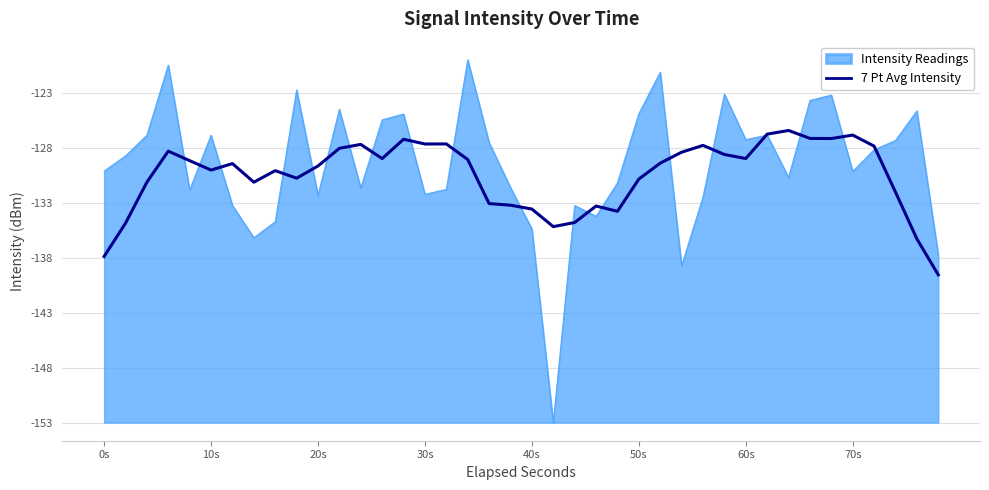

What are all the series names shown in the legend?

Intensity Readings, 7 Pt Avg Intensity